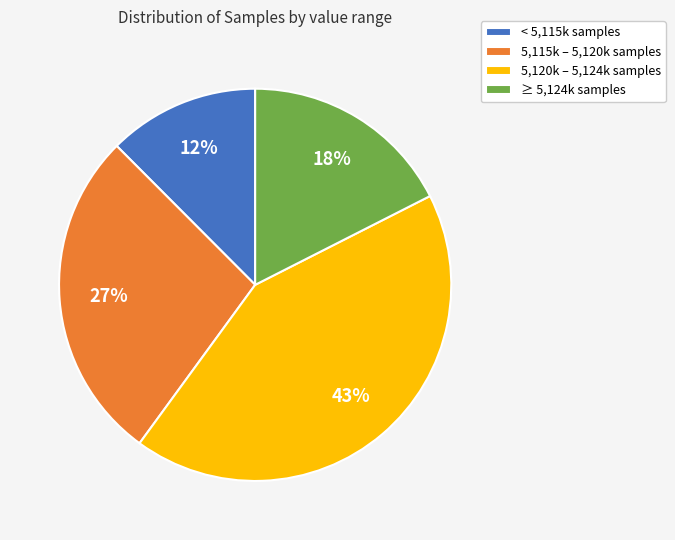

What is the largest slice in the pie chart?

5,120k – 5,124k samples